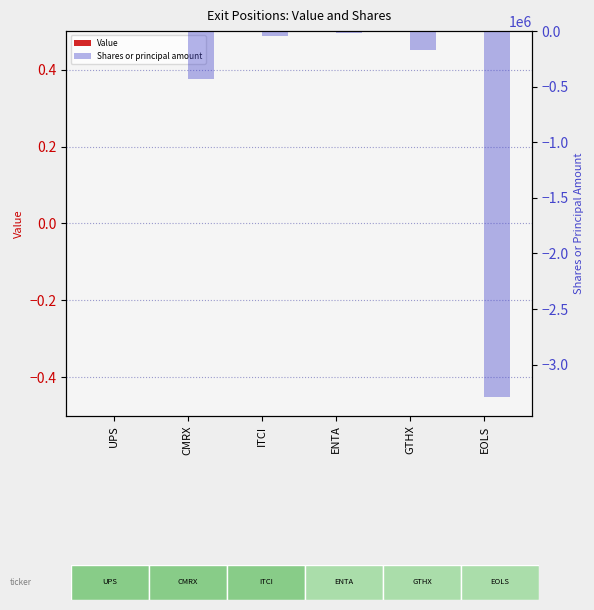

At which category is the sum across all series the highest?

UPS